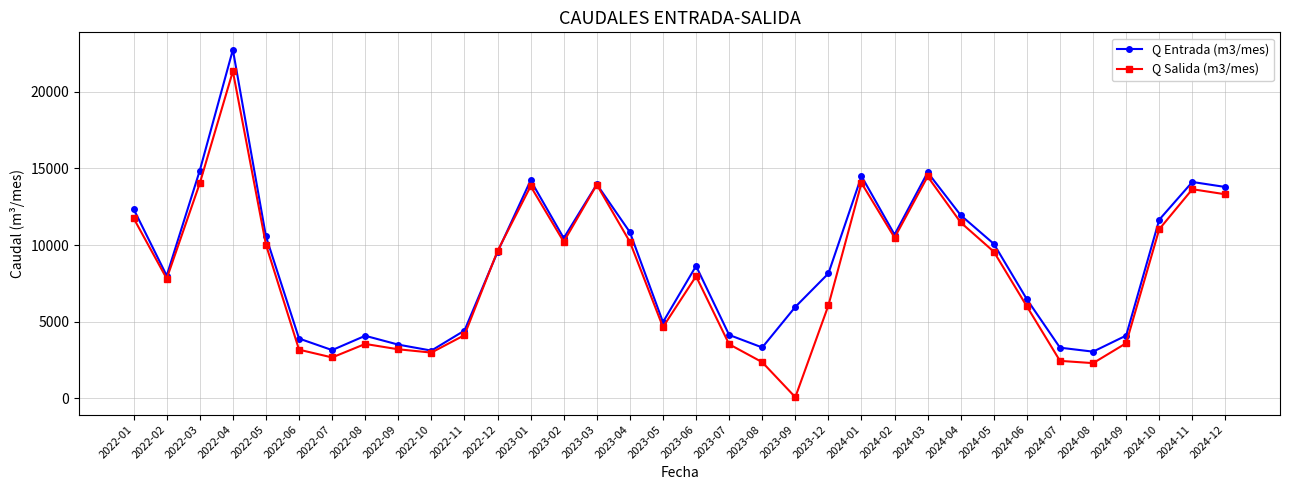

Which series has the largest range (max minus min)?

Q Salida (m3/mes)